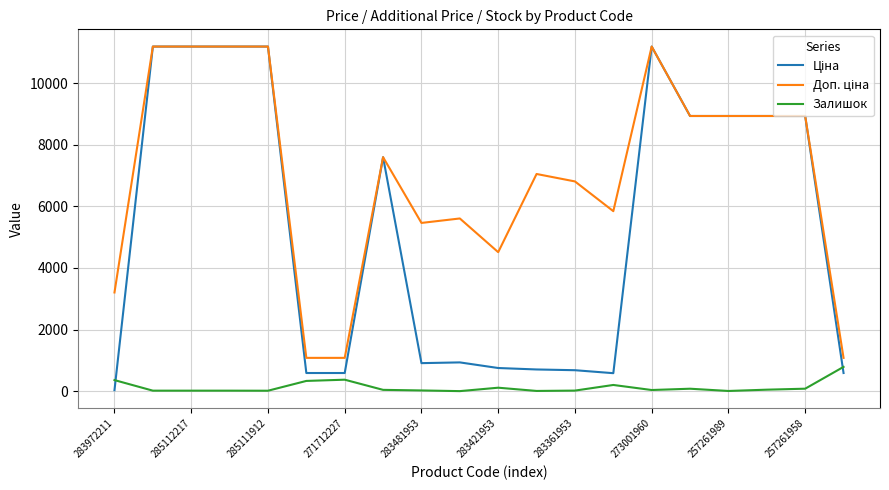

What is the highest value of the Залишок series?

789.0